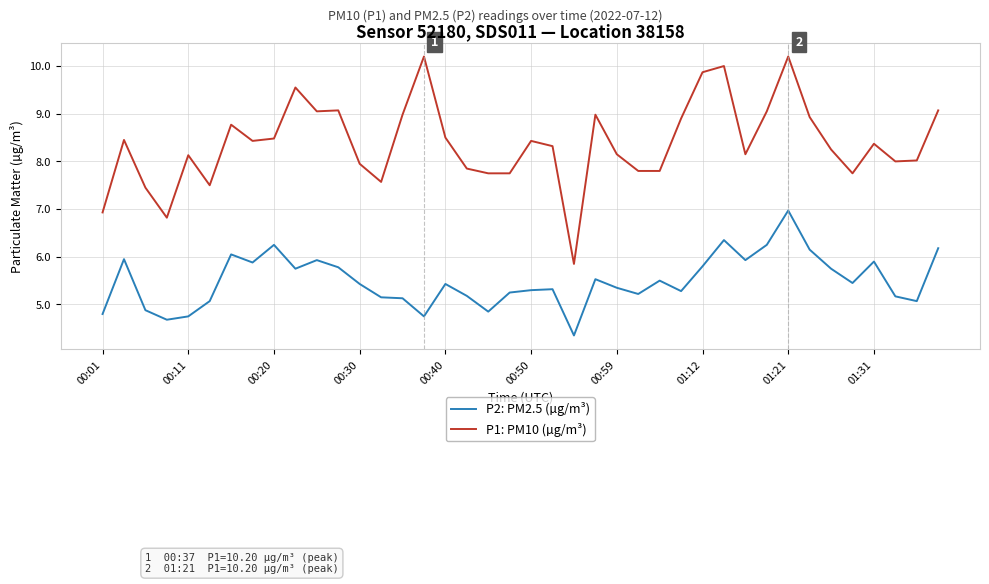

What is the difference between the second highest and minimum values in the P2: PM2.5 (µg/m³) series?

2.0